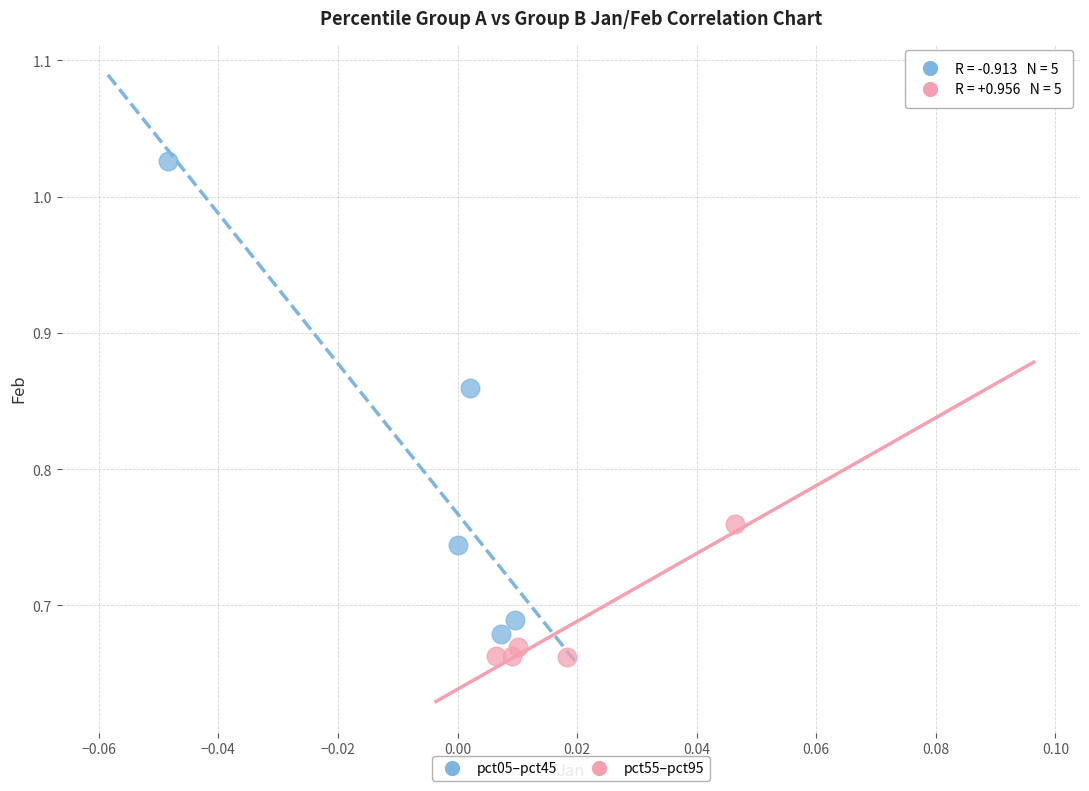

Which series contains the highest Y value?

pct05–pct45